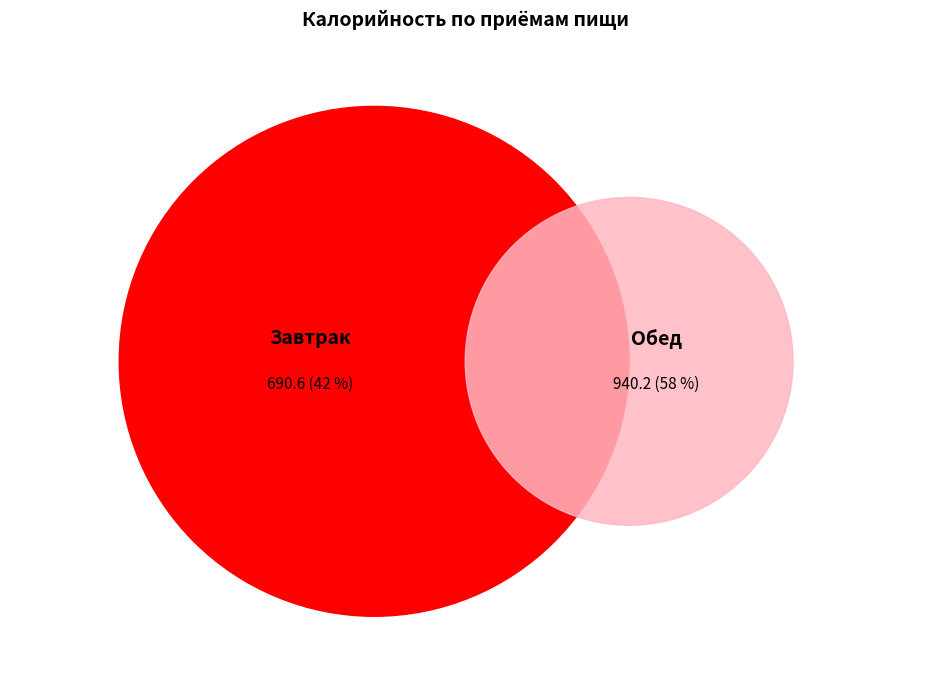

Is it true that Кондитерское изделие is 26% of the pie?

False